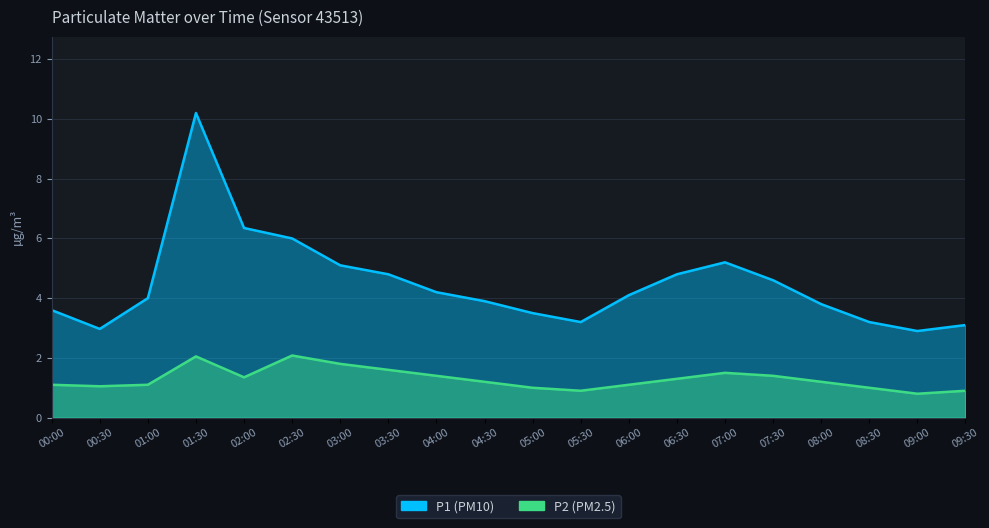

True or false: P1 and P2 intersect in this chart.

False